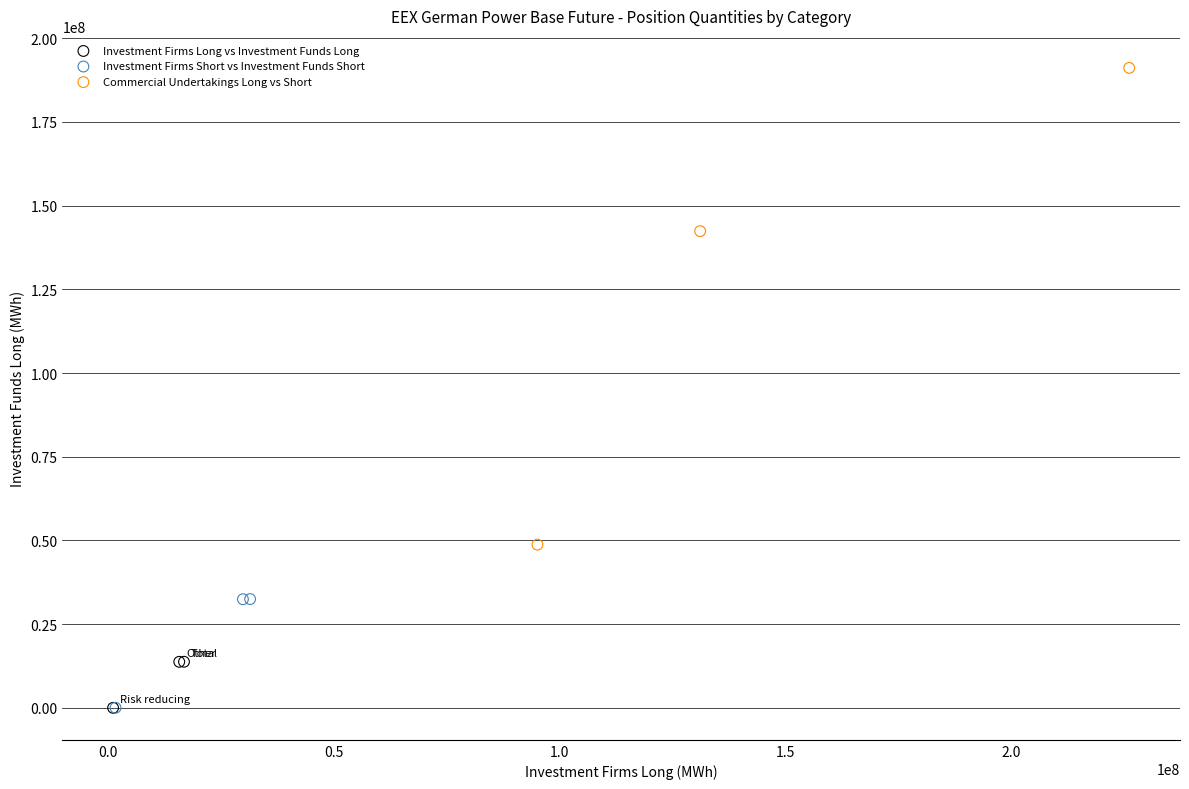

Which series contains the highest Y value?

Commercial Undertakings Long vs Short